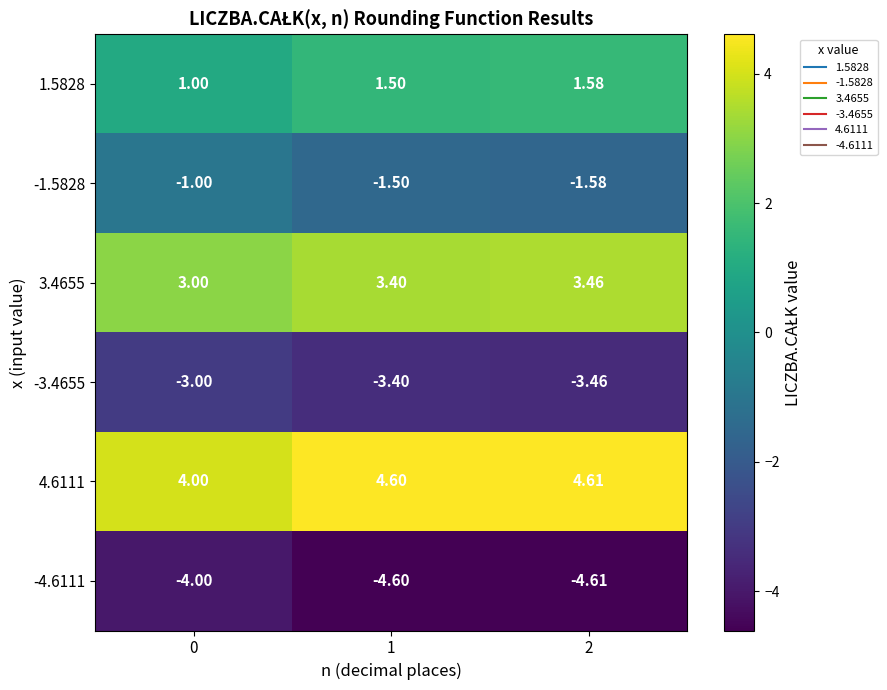

How many distinct data groups are displayed?

6